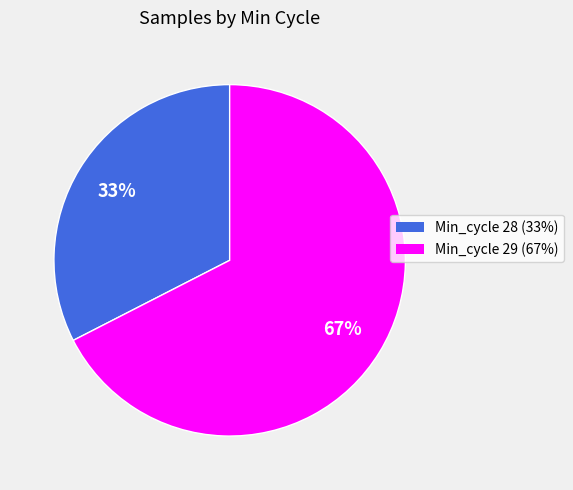

How many slices are in this pie chart?

2